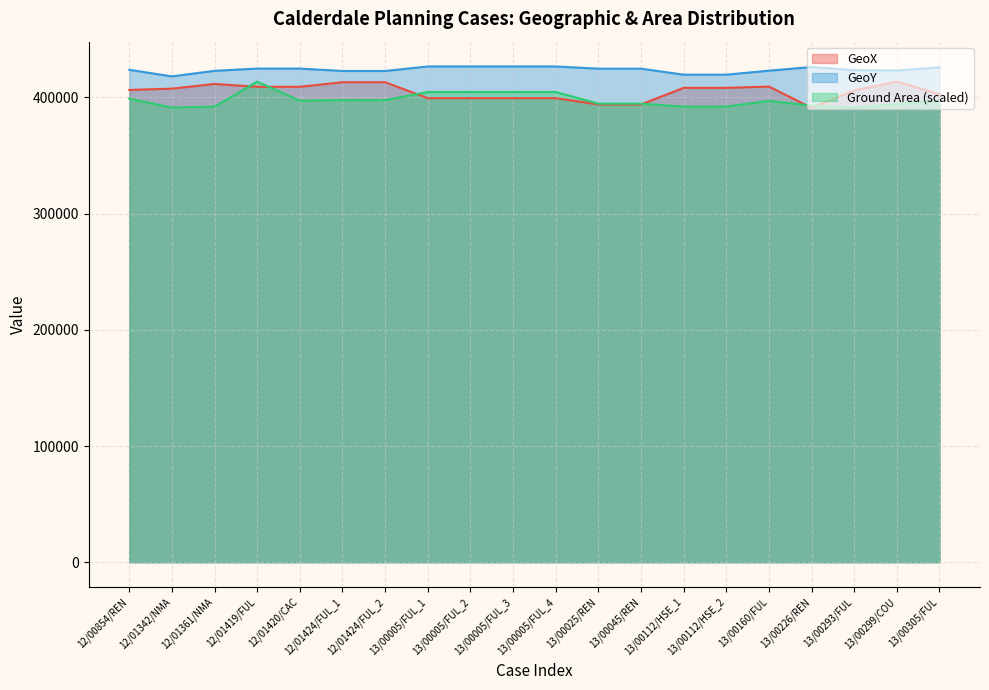

How many interior local valleys does the GeoX series have?

1